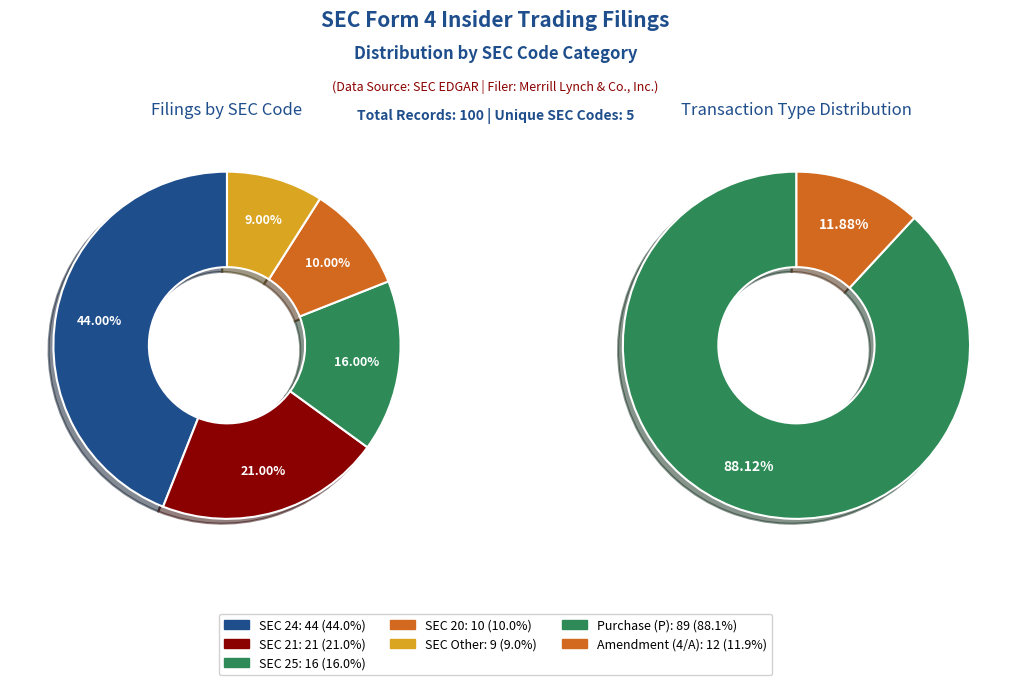

What percentage is the 20 slice, to the nearest percent?

10%